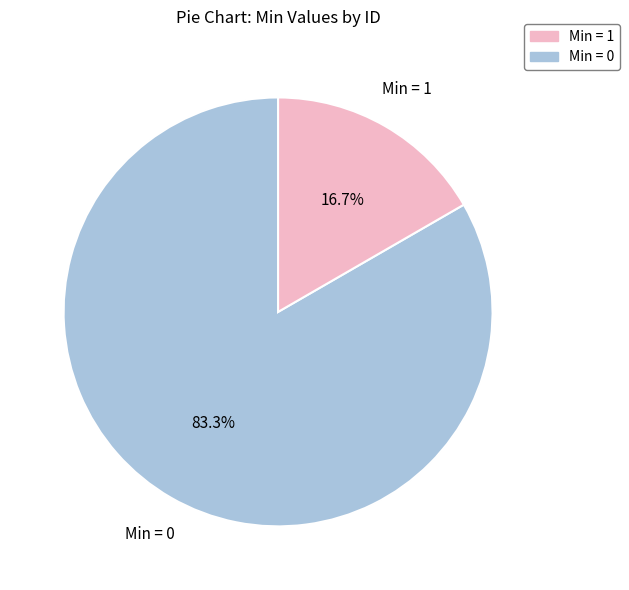

How many segments does this pie chart have?

2